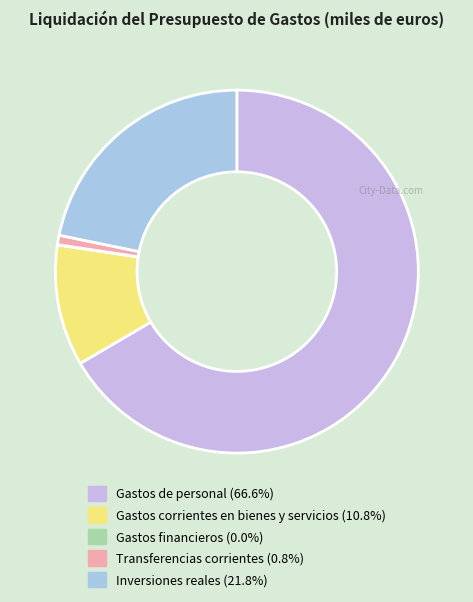

What portion of the pie excludes Inversiones reales?

78.2%